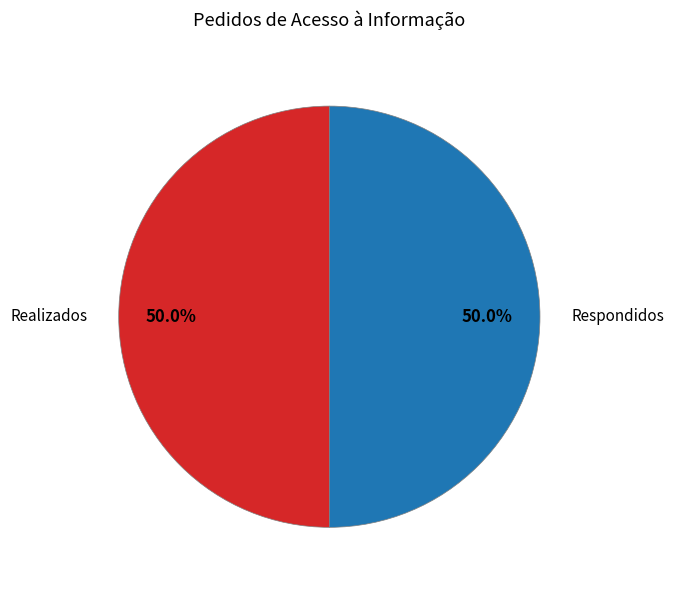

What portion of the pie excludes Respondidos?

50.0%